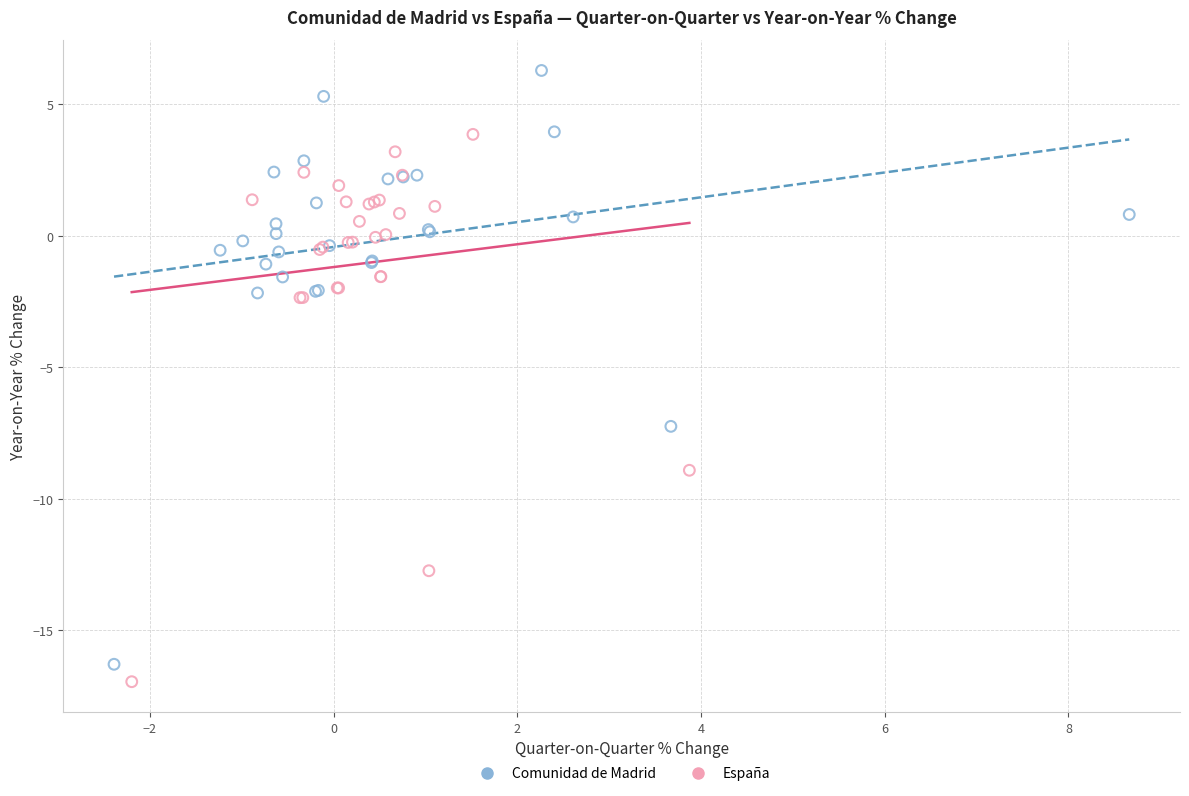

Which series has the largest Y range (max minus min)?

Comunidad de Madrid